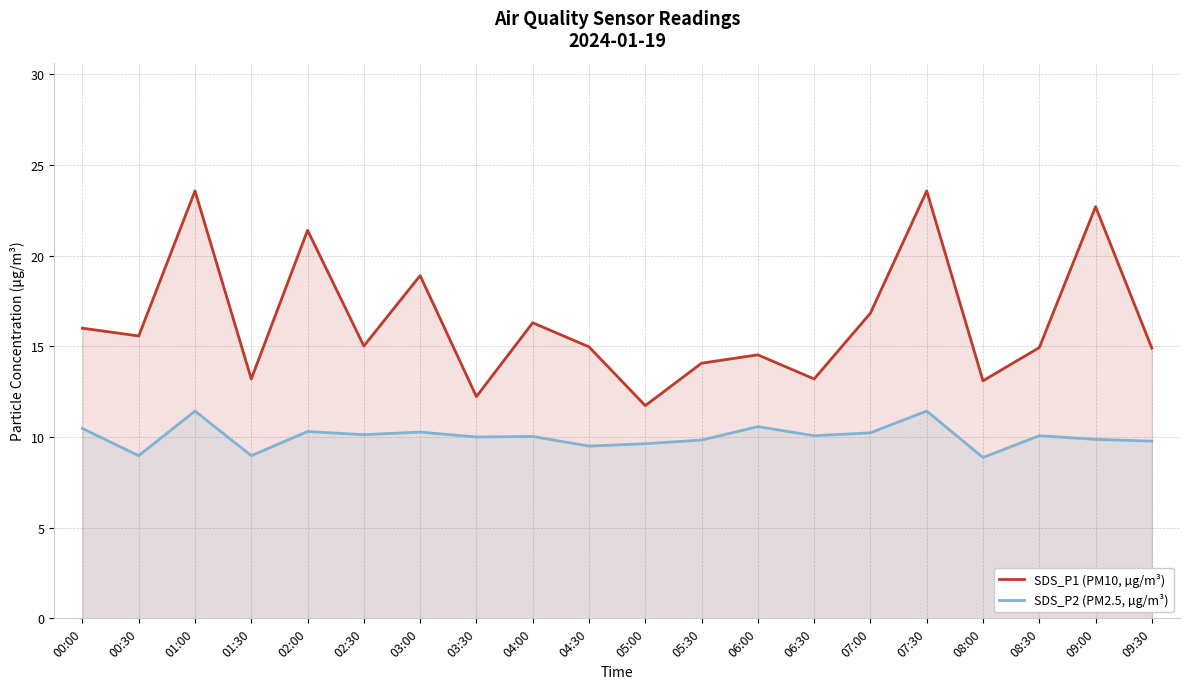

Does the chart display data point markers on the line(s)?

No